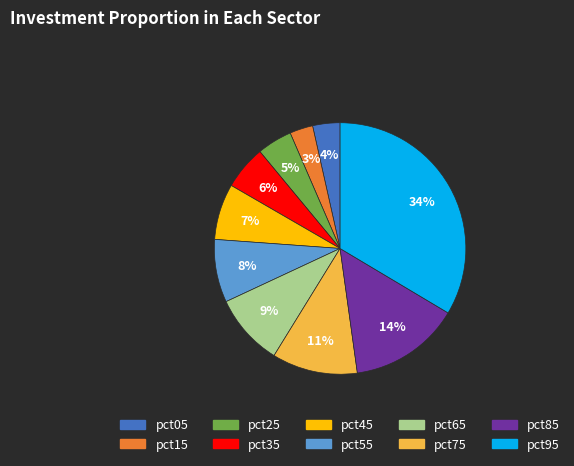

True or false: pct15 accounts for 3% of the total.

True